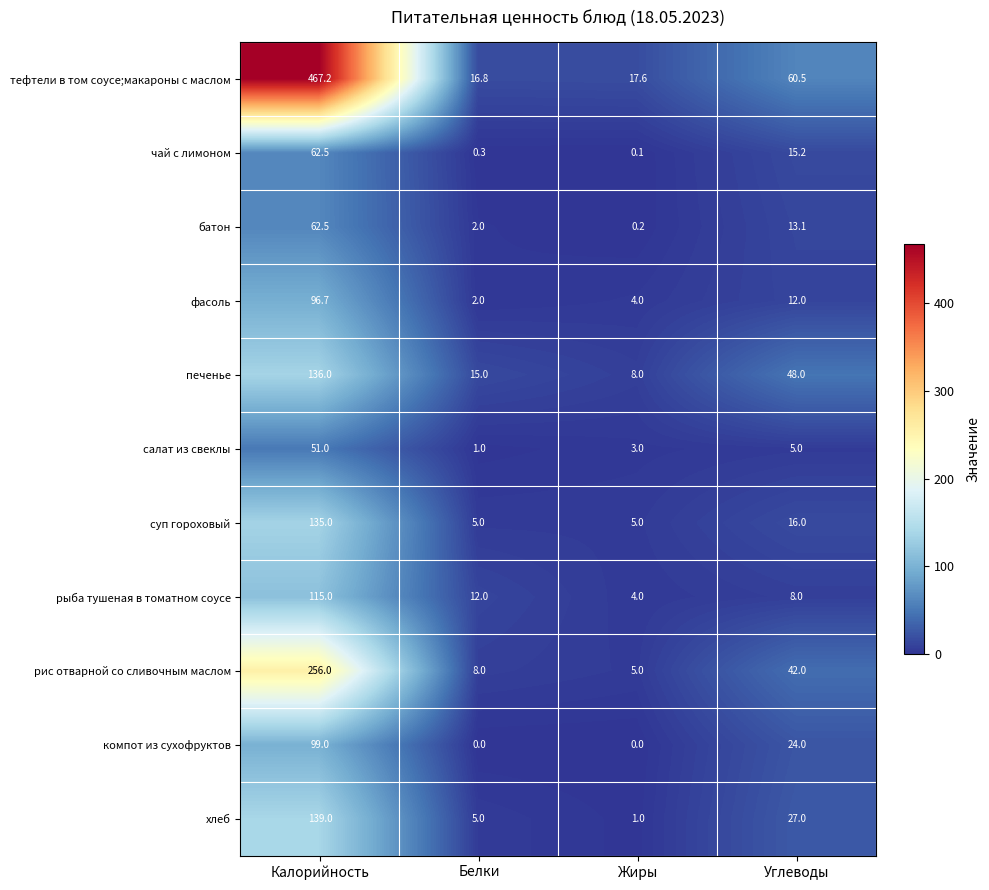

Is it true that фасоль equals 6.9 at Жиры?

False